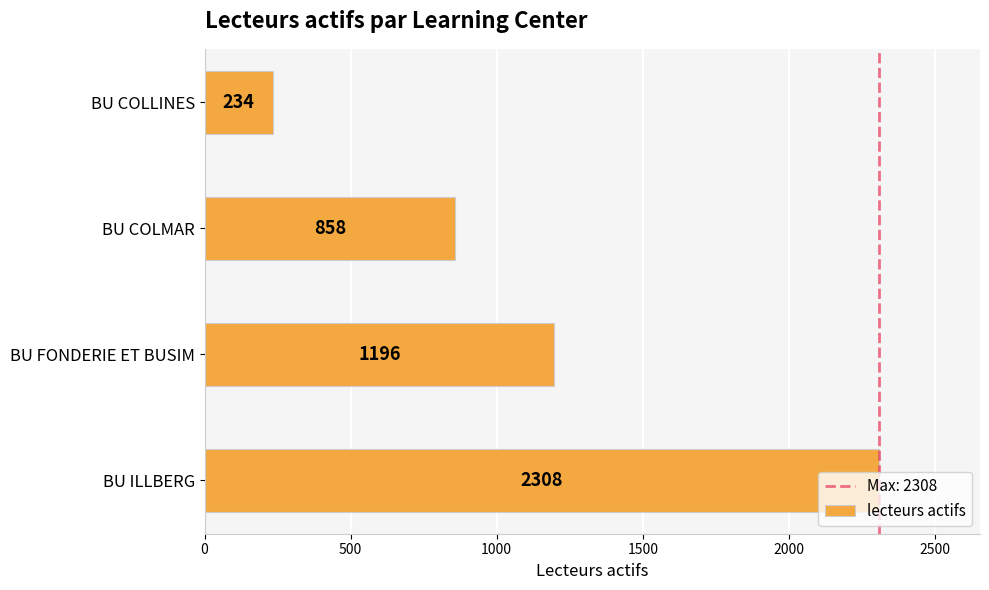

How many series are shown in this chart?

1